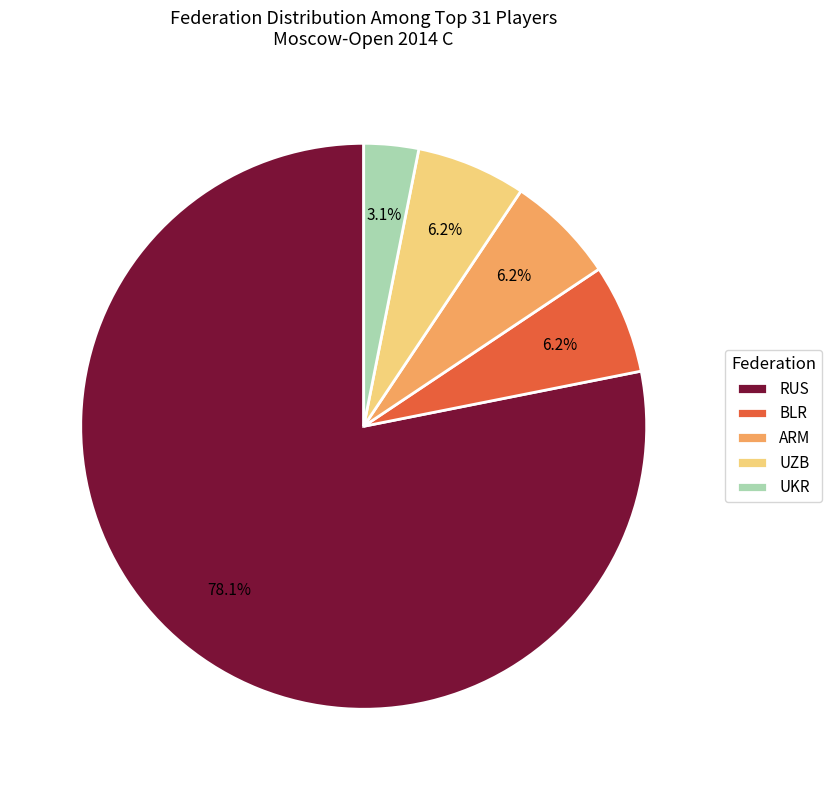

Is there any slice that represents more than half of the pie?

Yes